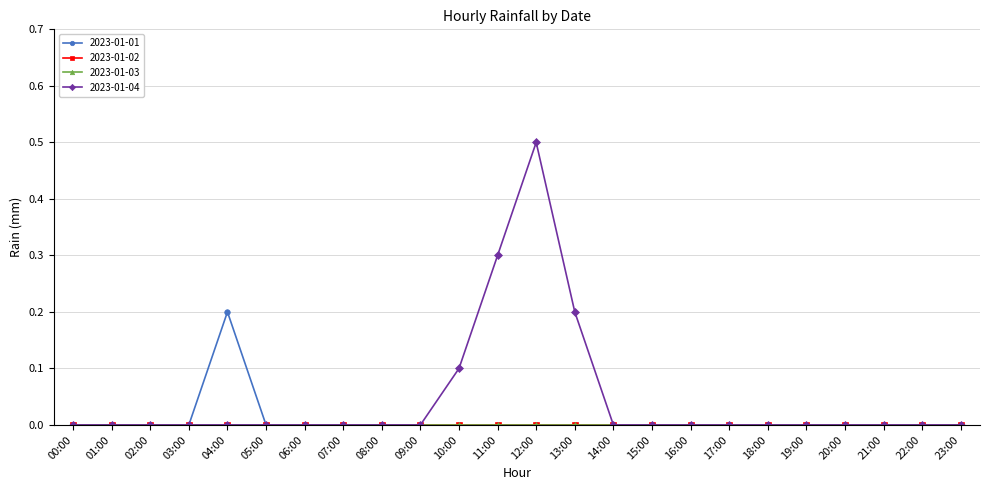

True or false: 2023-01-04 has a value of -0.2 at 20:00.

False